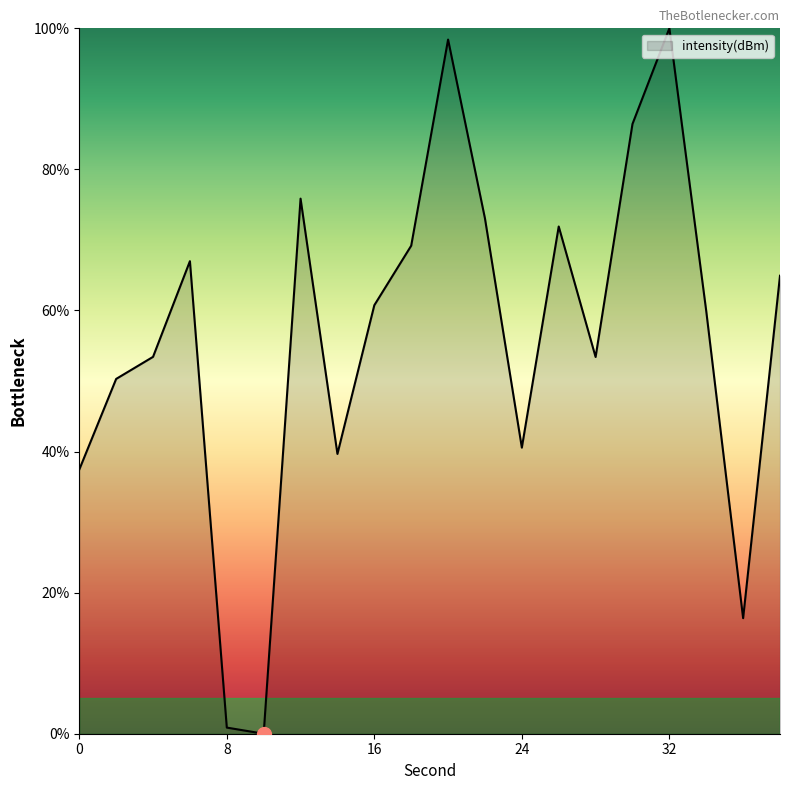

What is the maximum value shown in the chart?

100.0